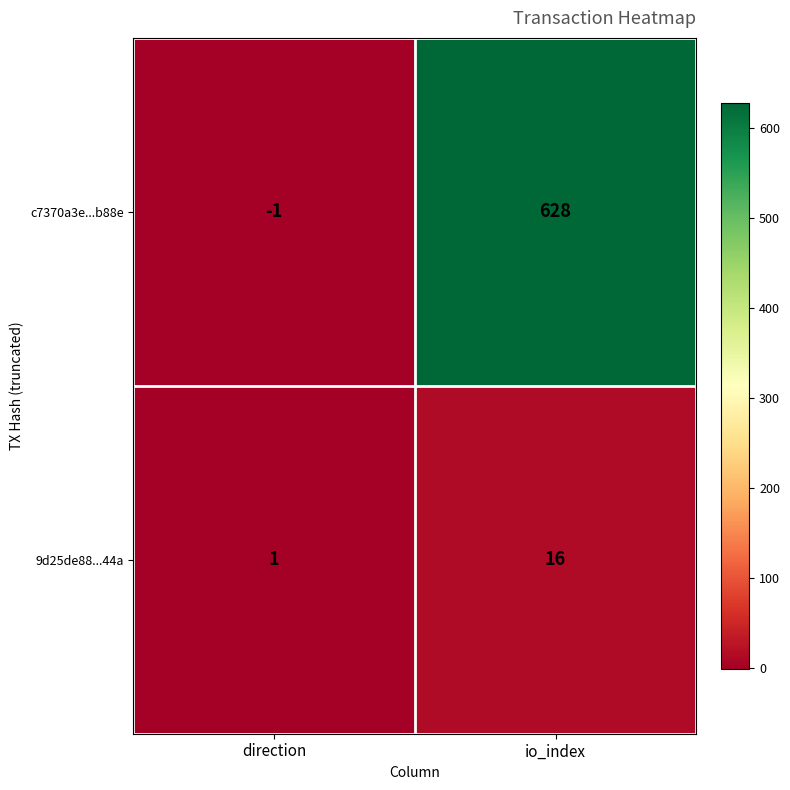

How many data points does each series have?

2